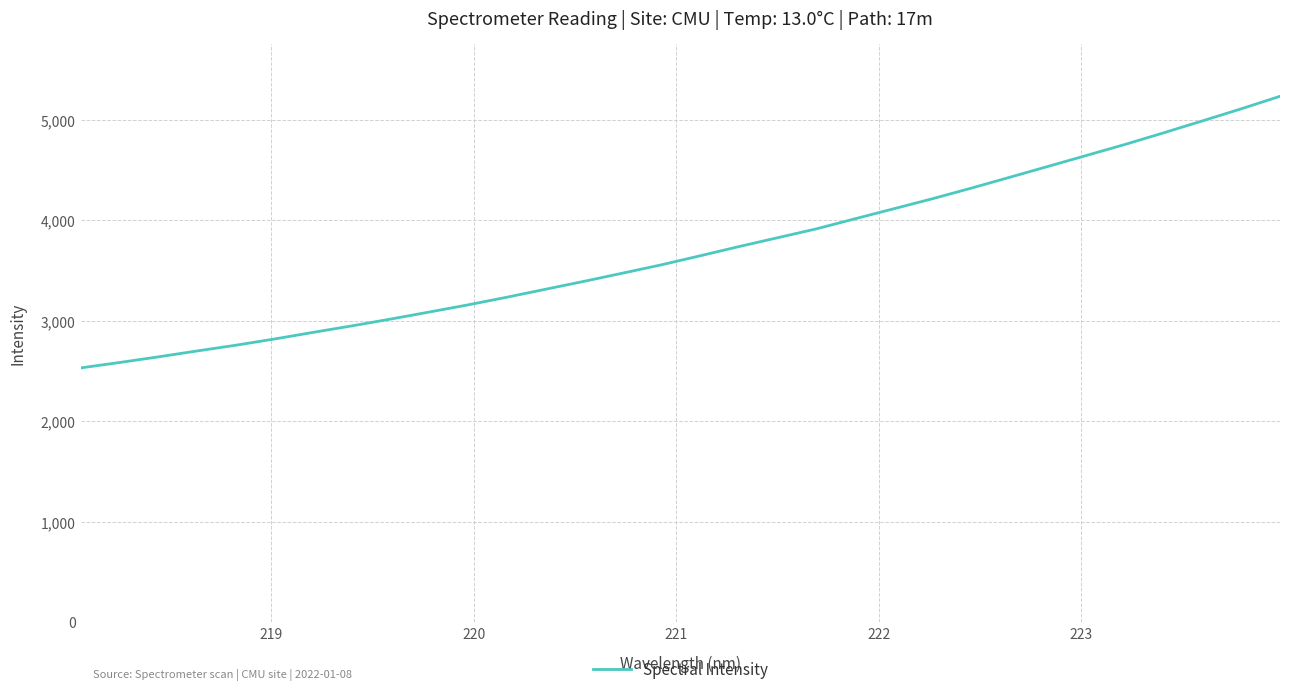

What is the minimum value shown in the chart?

2532.1